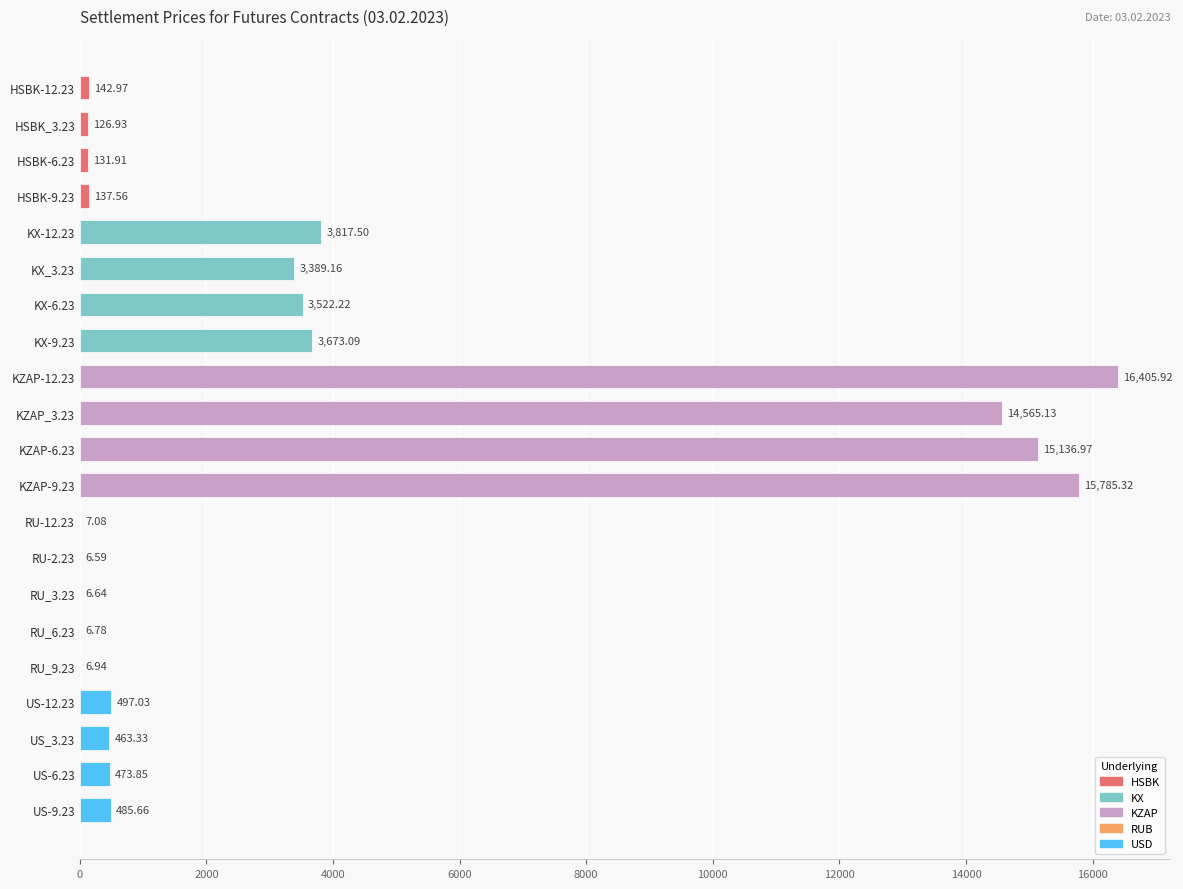

What is the sum of the values at HSBK_3.23 and RU_9.23?

133.9